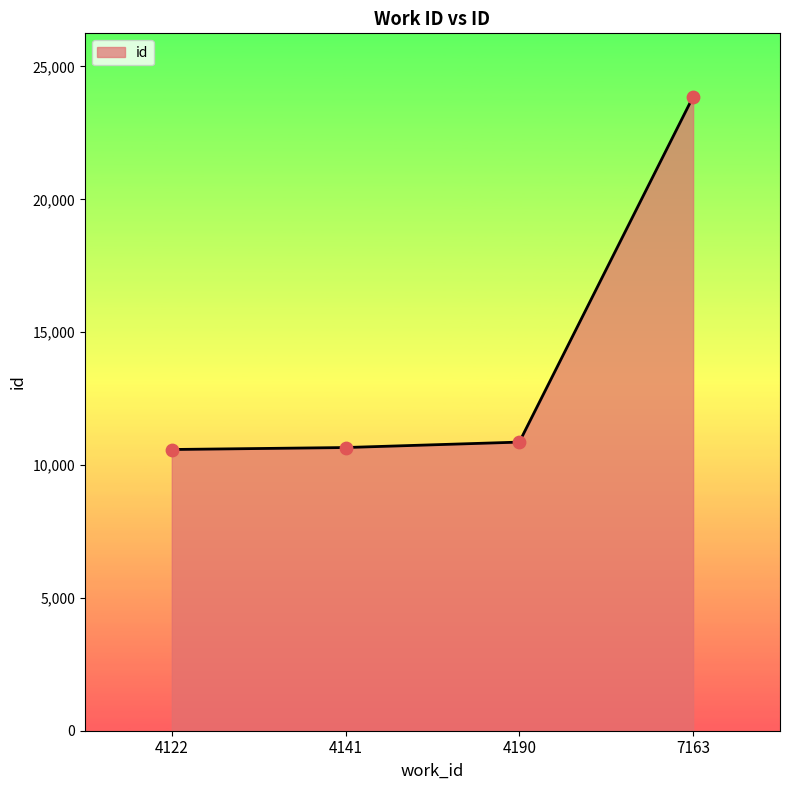

What is the ratio of the value at 4122 to the value at 4141?

1.0